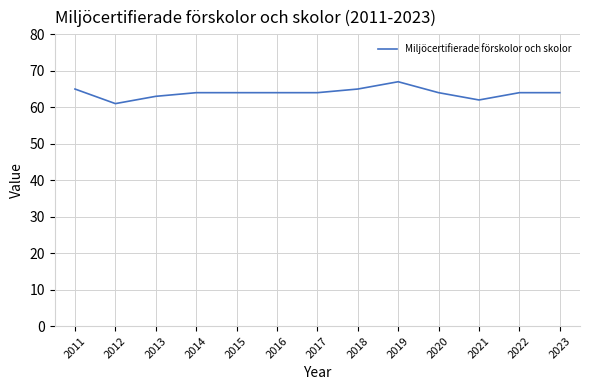

Approximately how many times larger is the value at 2012 compared to 2018?

0.9